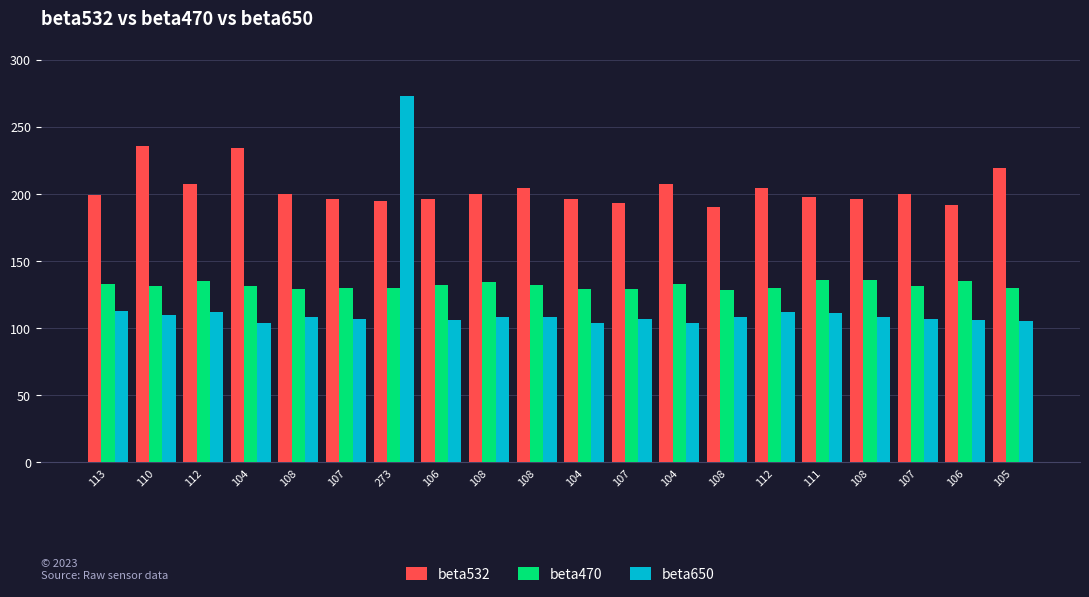

What are all the series names shown in the legend?

beta532, beta470, beta650